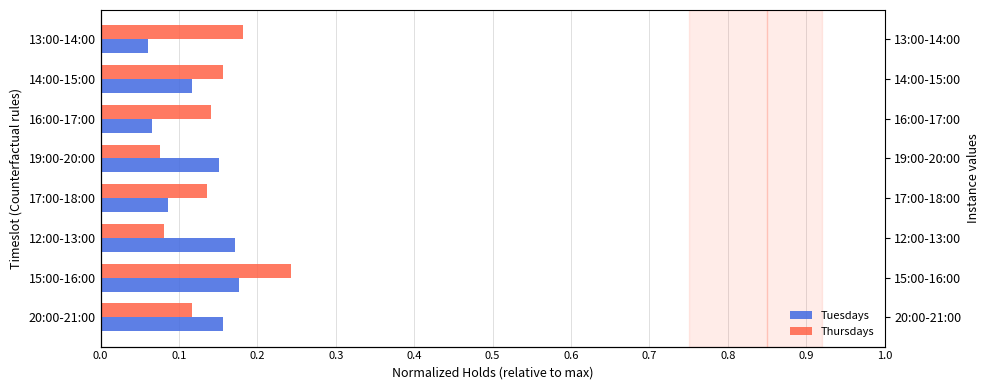

Which series has the largest range (max minus min)?

Thursdays